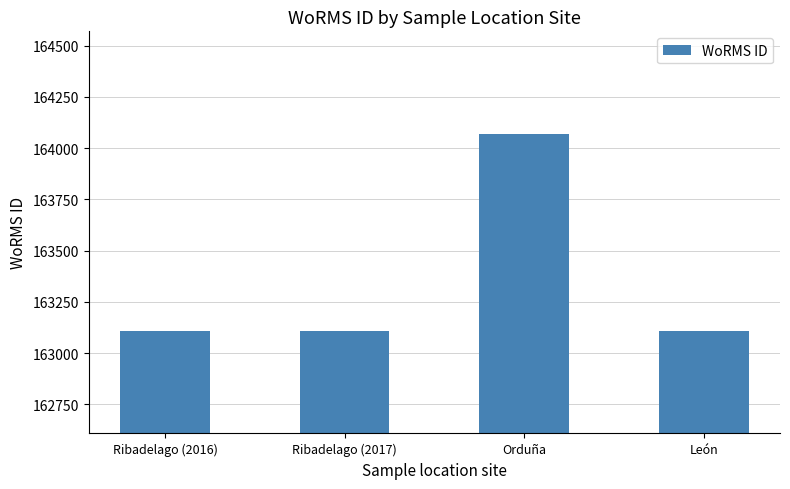

Between Orduña and Ribadelago (2017), which is larger?

Orduña